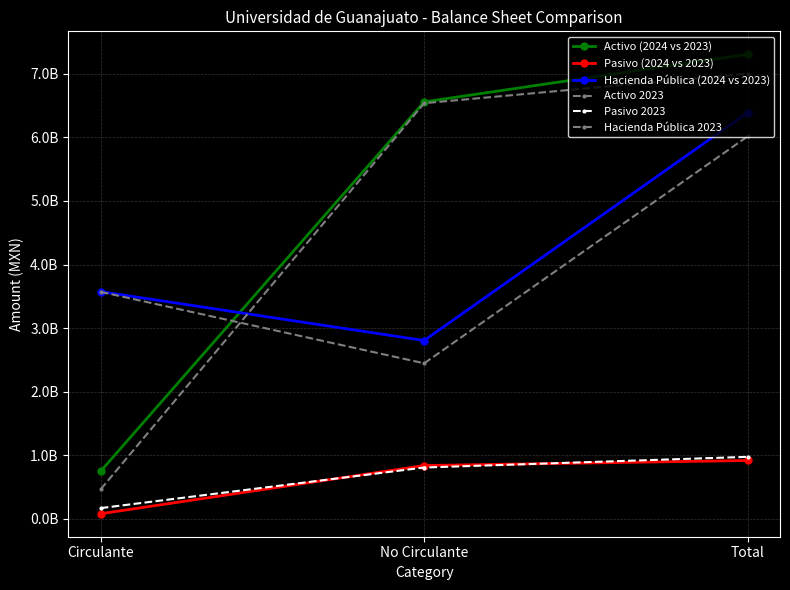

Is this an area chart (filled region under the line)?

No